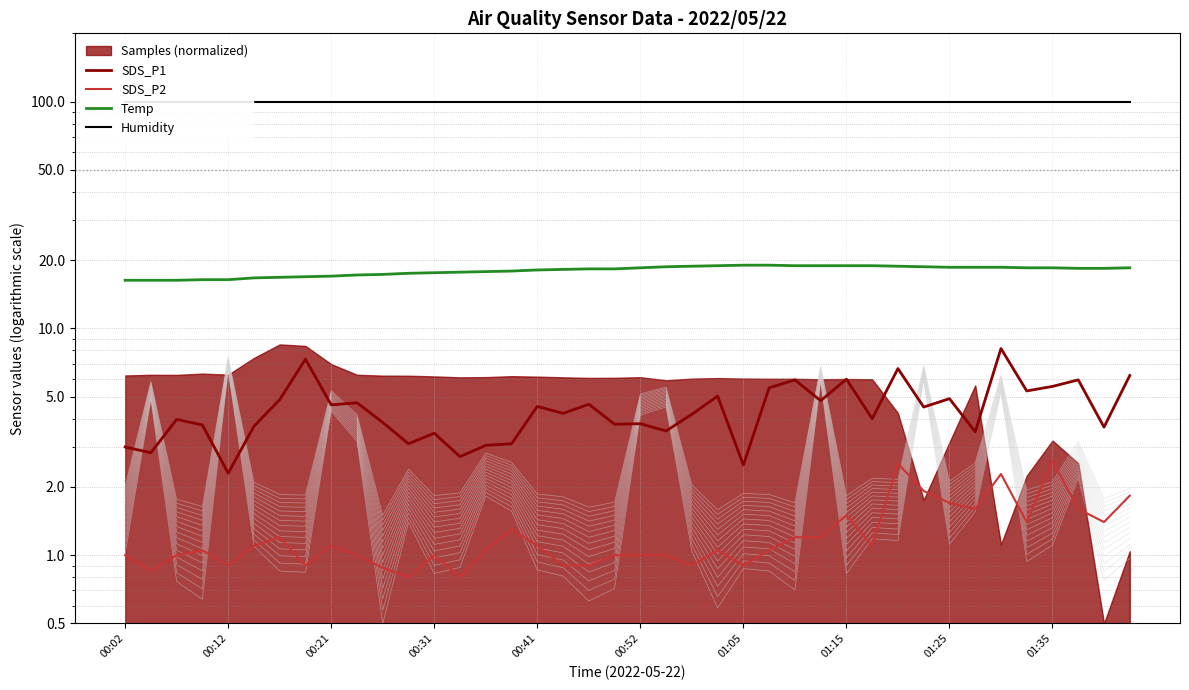

List the series in order of their peak value, lowest first.

SDS_P2, SDS_P1, Temp, Humidity